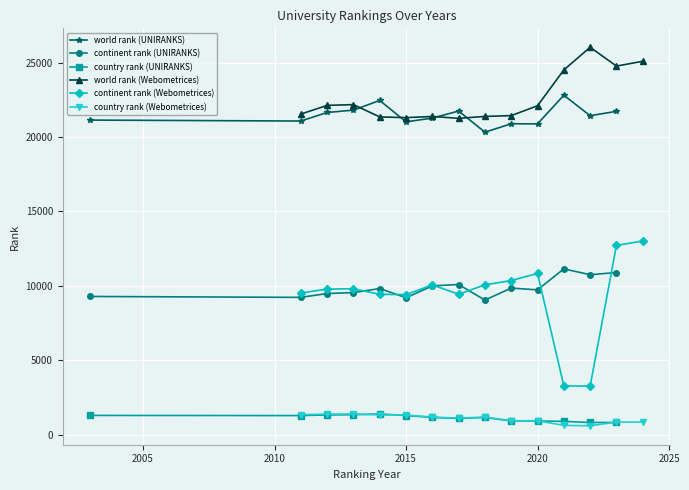

Does the chart display data point markers on the line(s)?

Yes